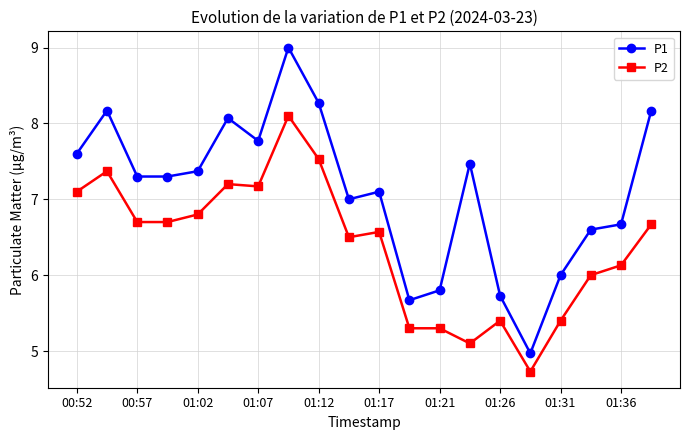

True or false: P1 and P2 intersect in this chart.

False